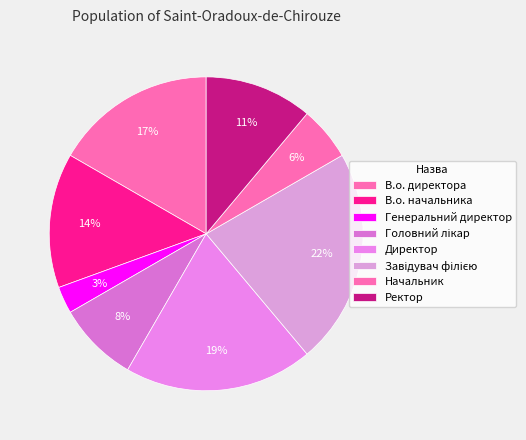

Do В.о. начальника and Завідувач філією together represent more than half of the pie?

No